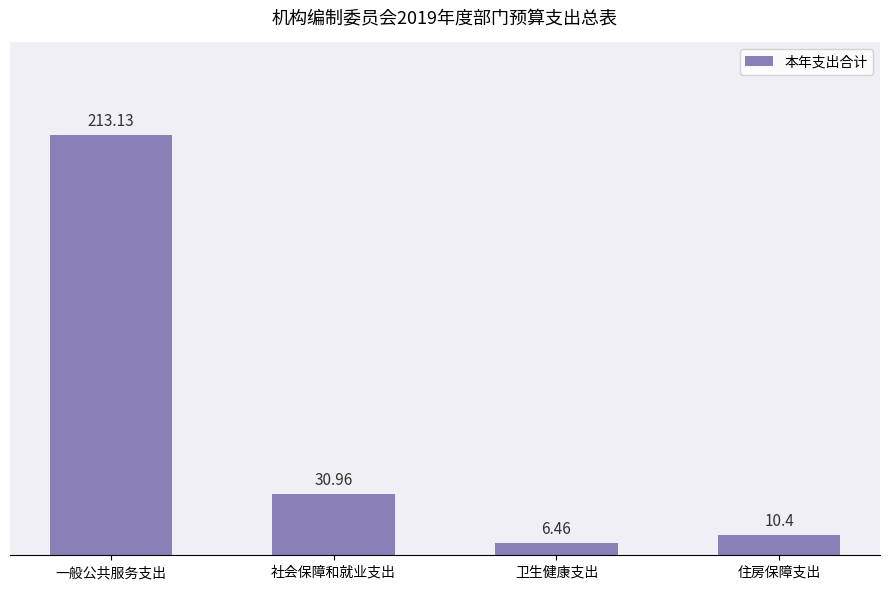

What is the sum of the values at 住房保障支出 and 卫生健康支出?

16.9